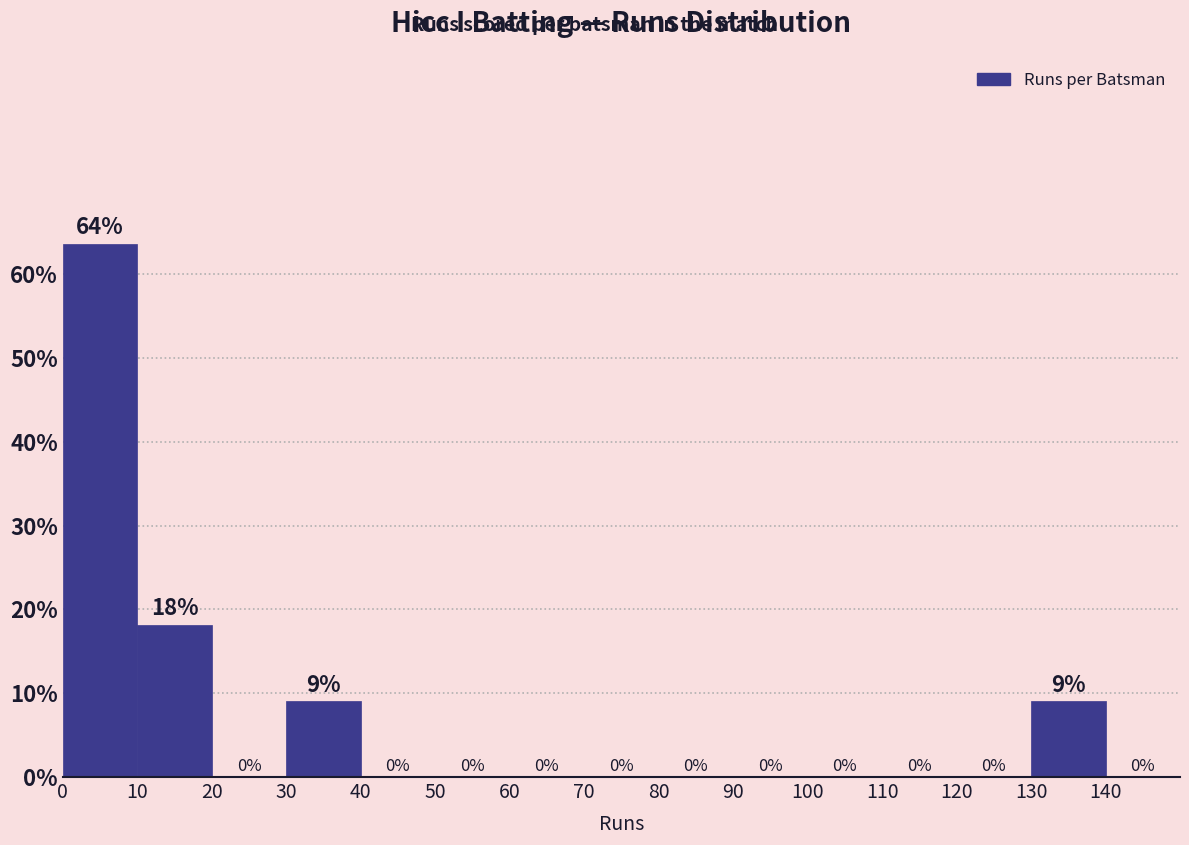

Which range on the x-axis has the tallest bar?

0 to 10